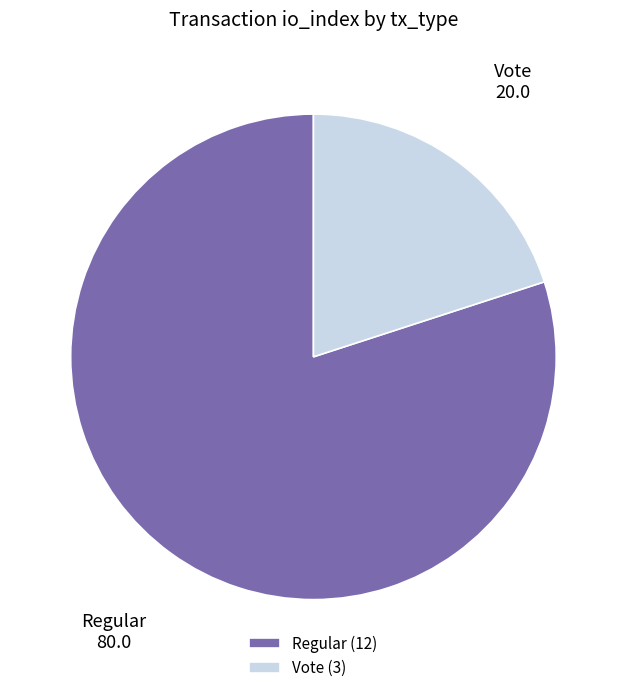

Approximately how many times larger is the value at Regular compared to Vote?

4.0